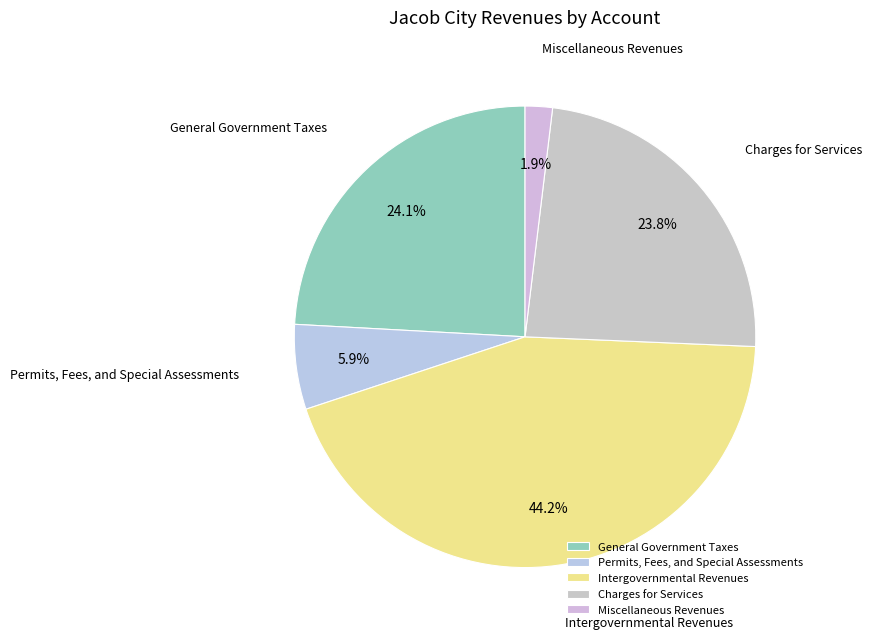

Is it true that Intergovernmental Revenues is 44% of the pie?

True